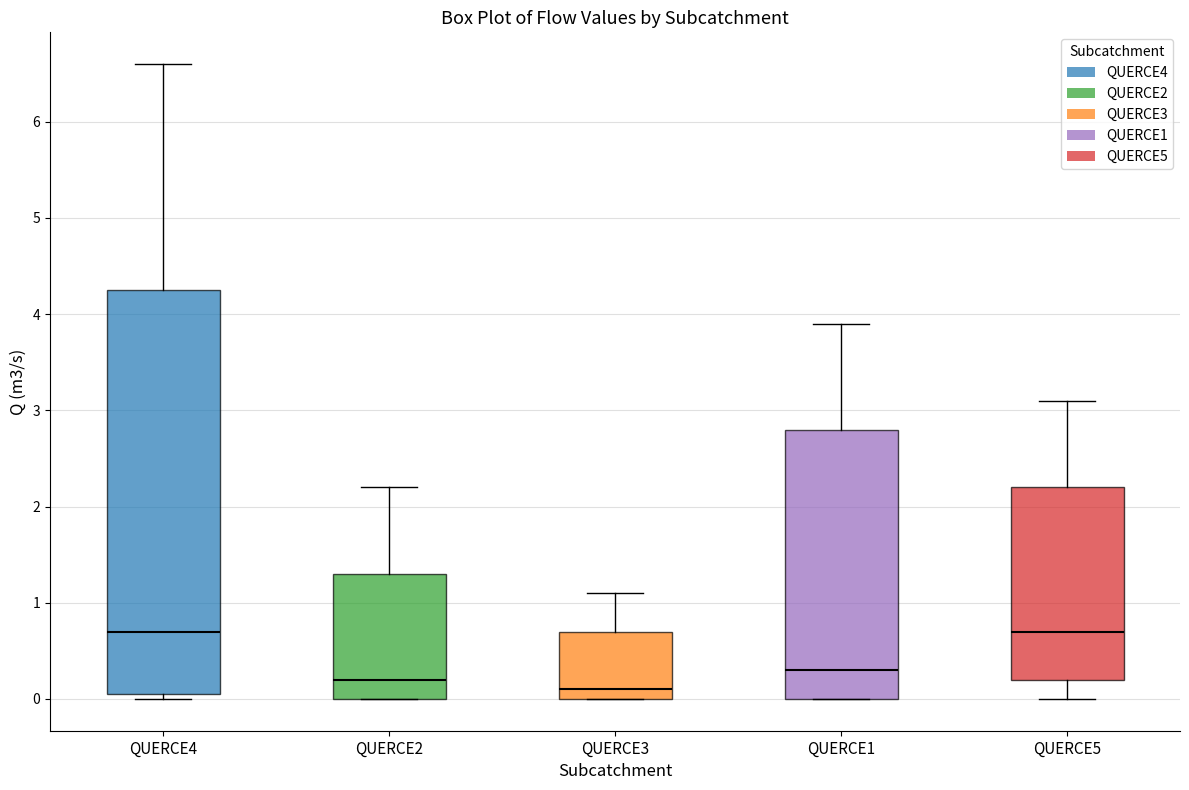

Where does the lower whisker of the box for QUERCE5 end on the y-axis? The values are not printed on the chart, so give them approximately, as read against the axis.

0.0